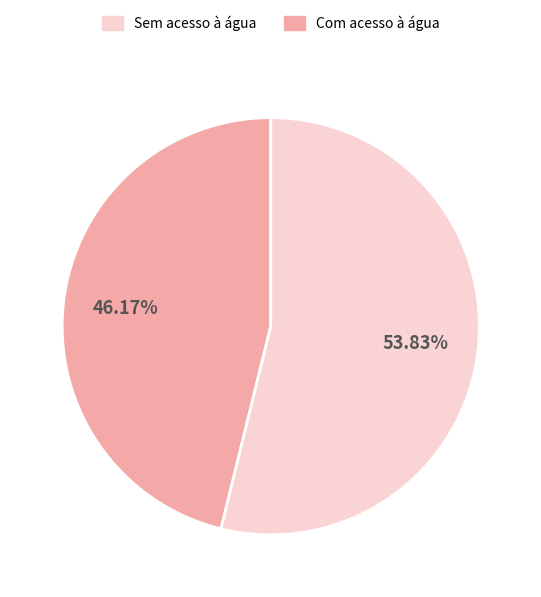

How many slices are in this pie chart?

2